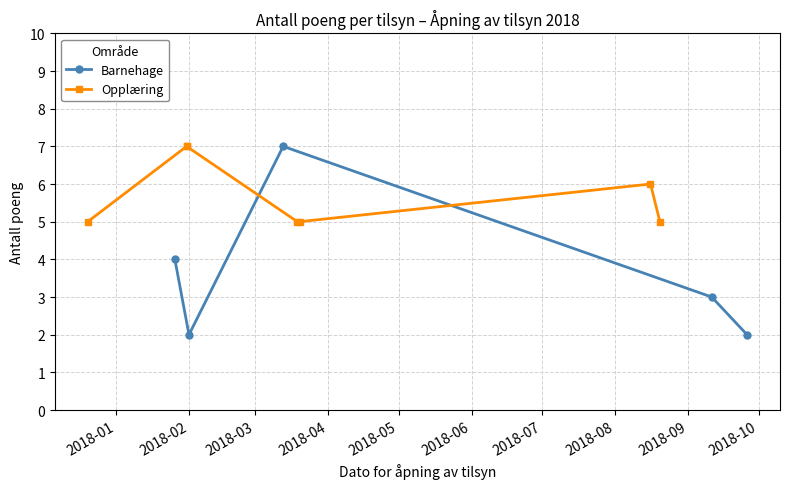

How many values in the Barnehage series are below 3?

2